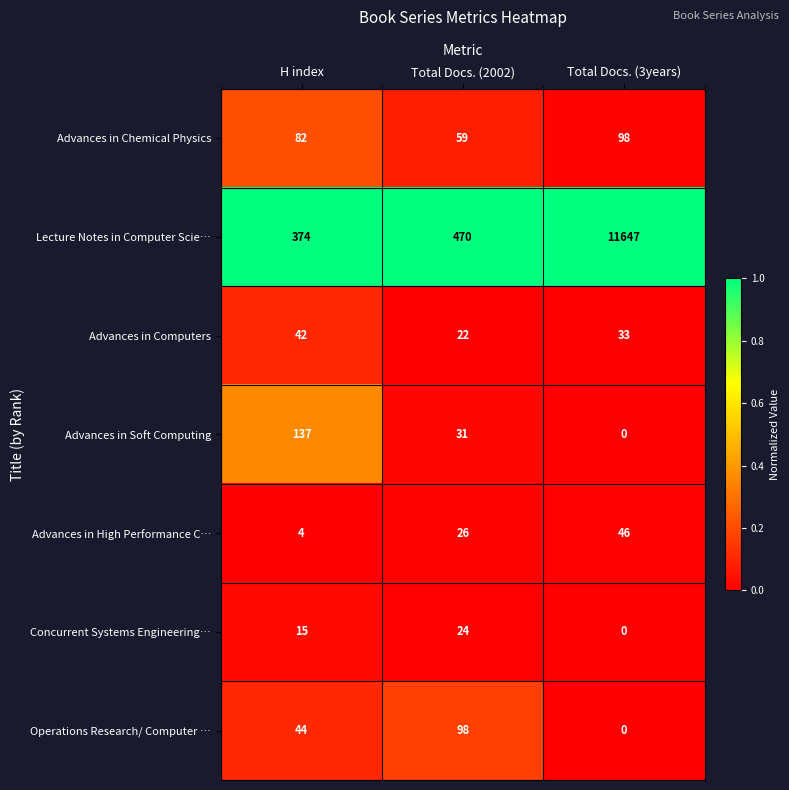

The value of Concurrent Systems Engineering… at Total Docs. (3years) is -11. True or false?

False